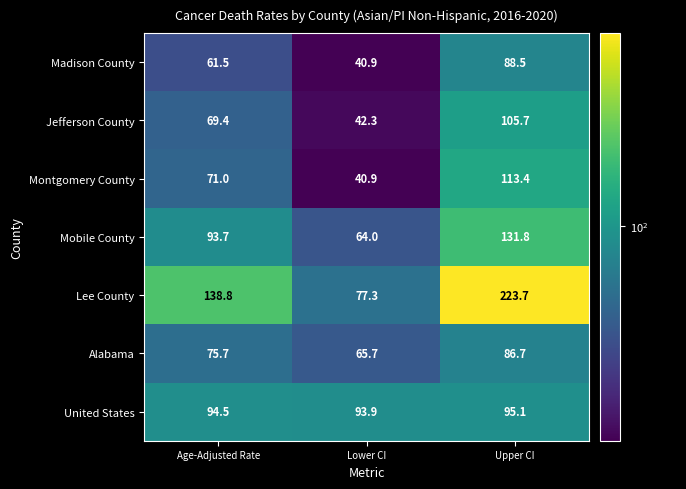

What is the highest value of the Montgomery County series?

113.4